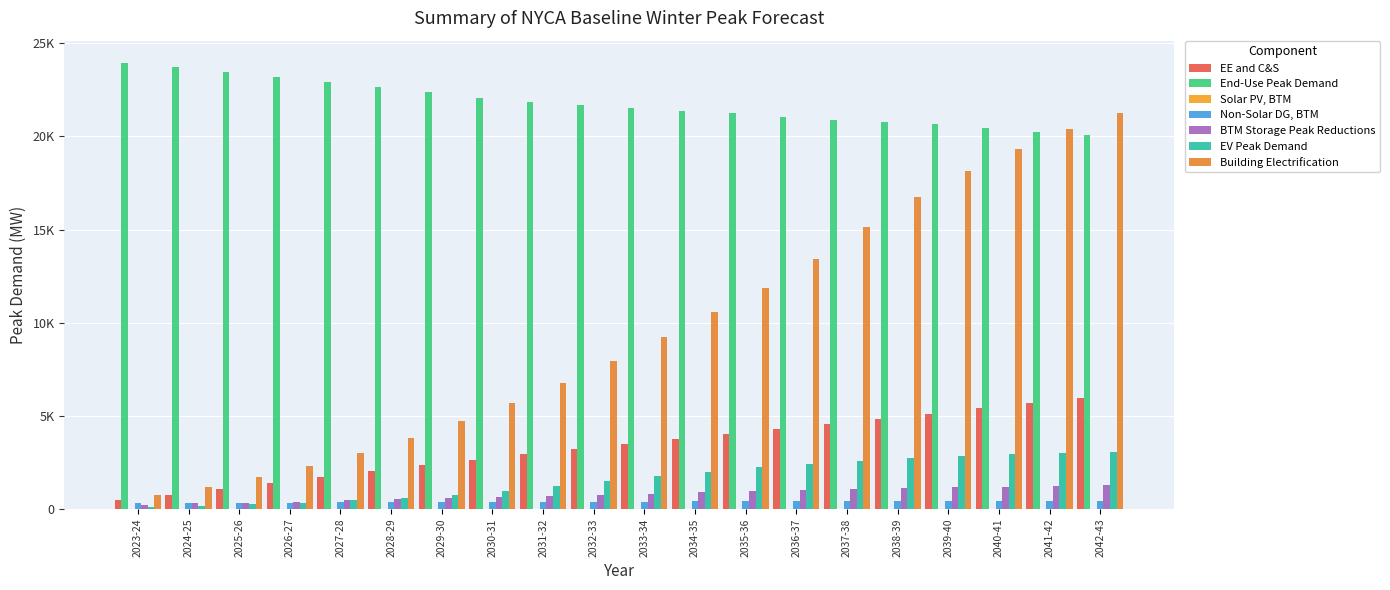

What is the spread (max minus min) of values at 2024-25?

23574